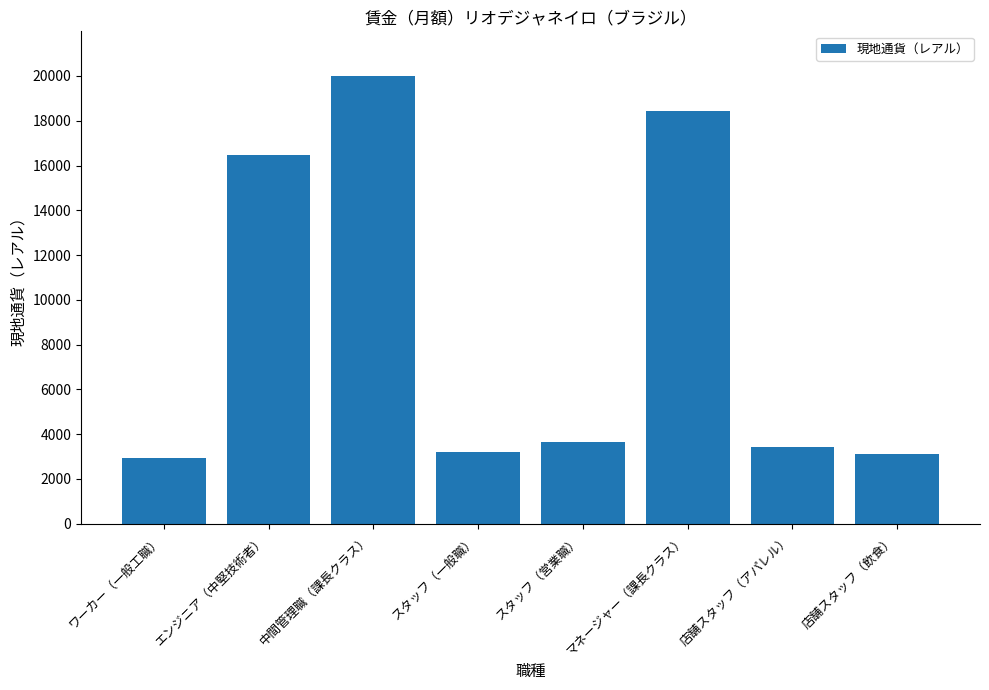

What is the label of the 2nd bar from the right?

店舗スタッフ（アパレル）